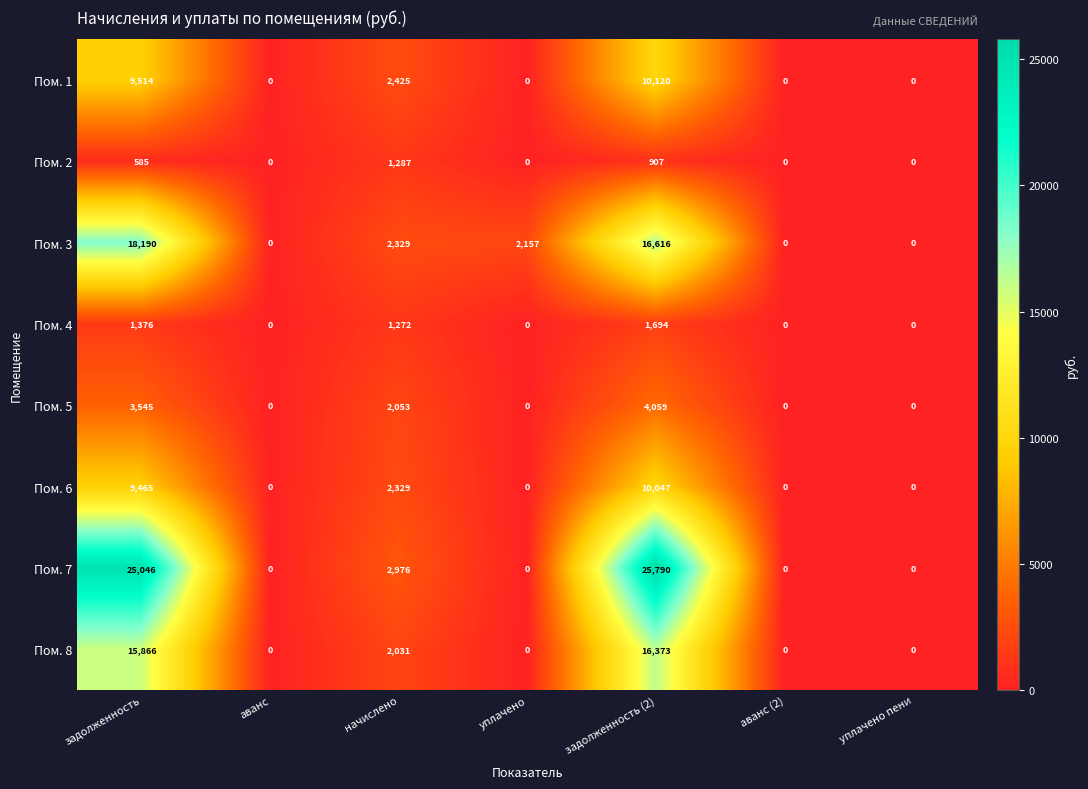

Count the number of data series in this chart.

8